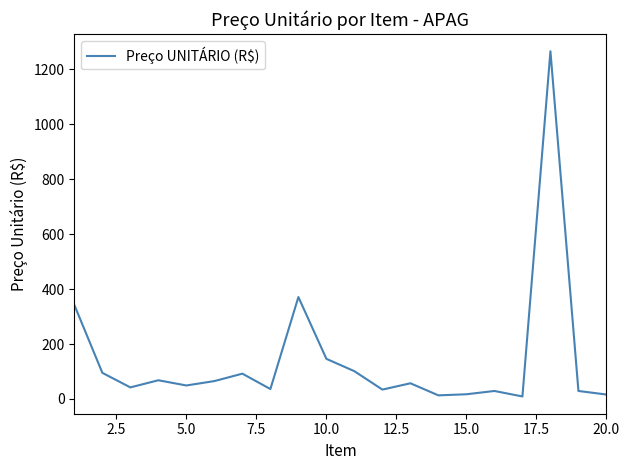

What is the maximum value shown in the chart?

1266